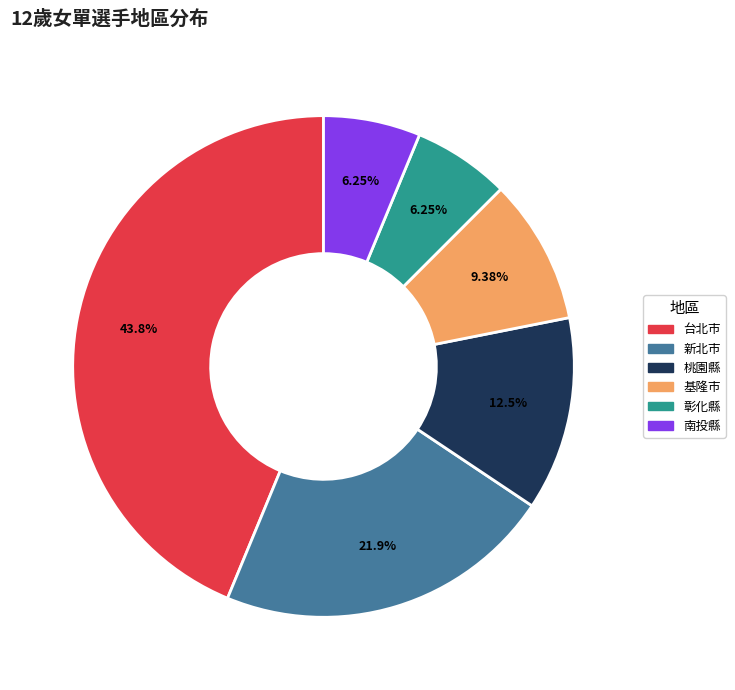

Which slice is the largest?

台北市